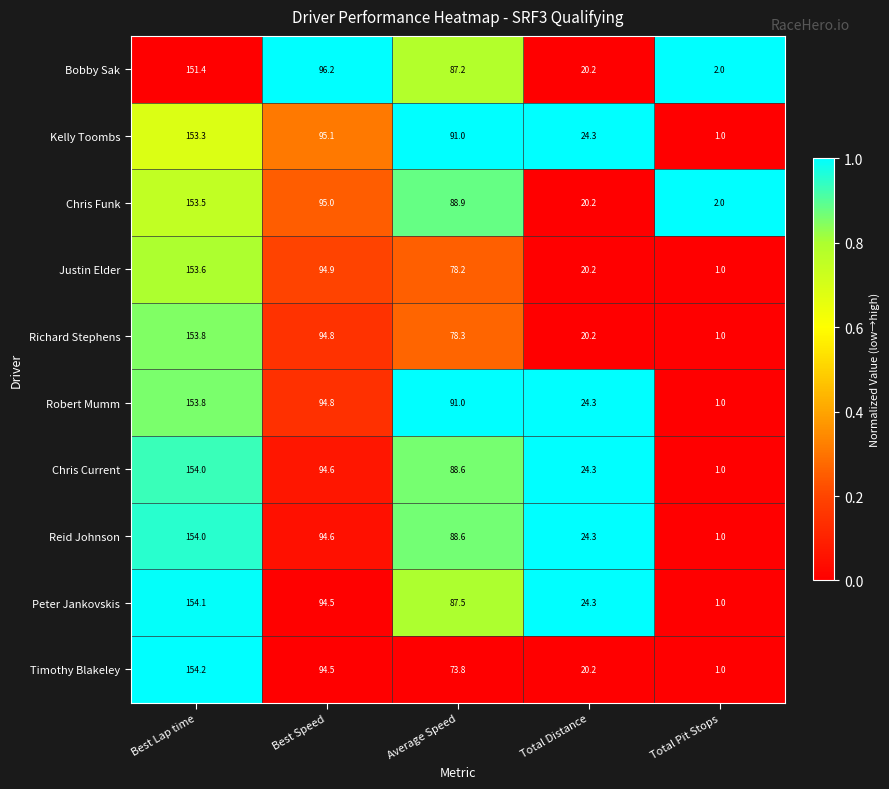

List the labels in order of Reid Johnson value, smallest first.

Total Pit Stops, Total Distance, Average Speed, Best Speed, Best Lap time